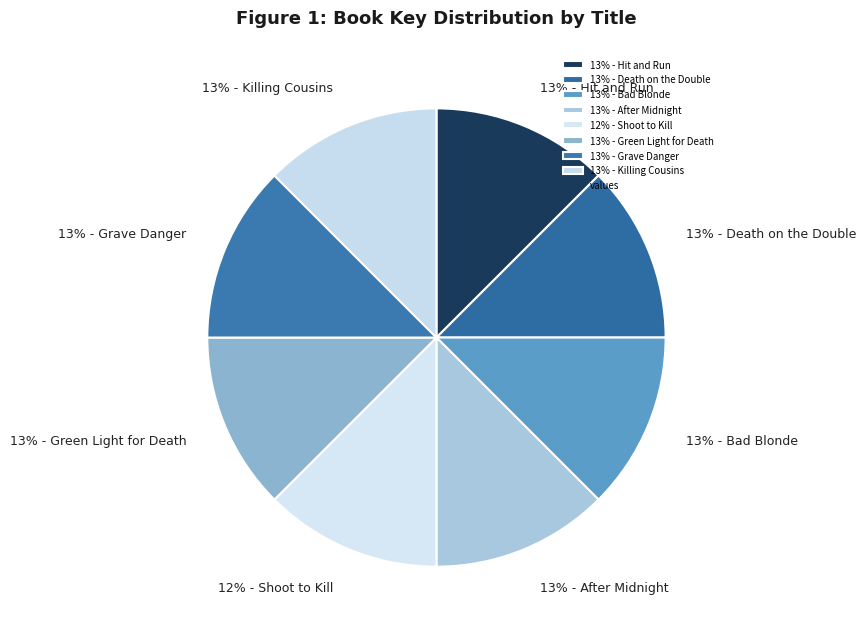

To the nearest percent, what portion does 13% - Killing Cousins represent?

13%